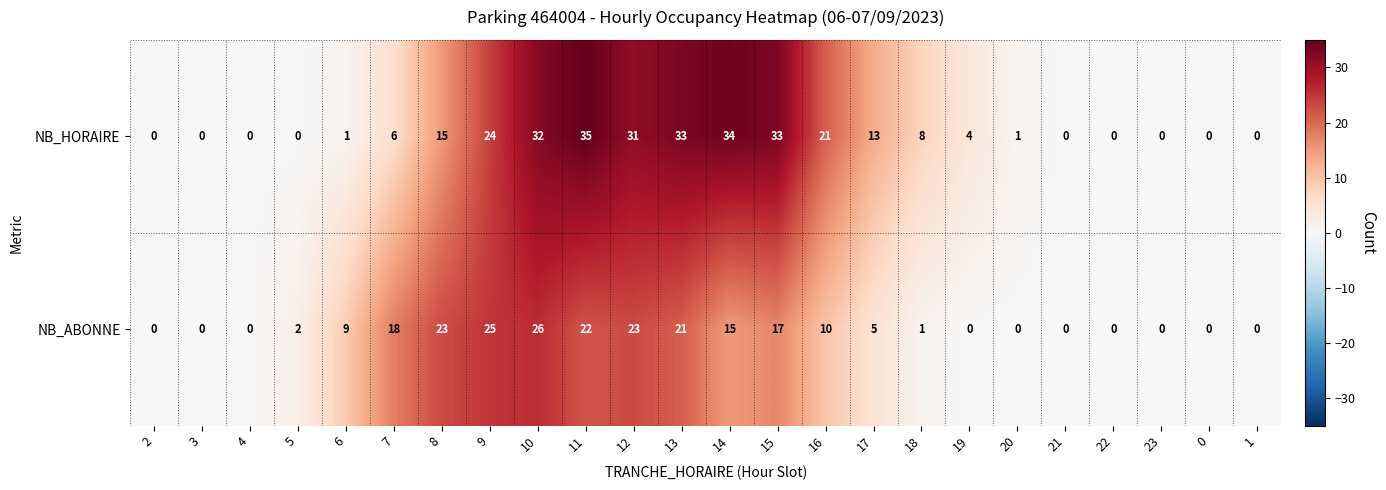

How many distinct data groups are displayed?

2